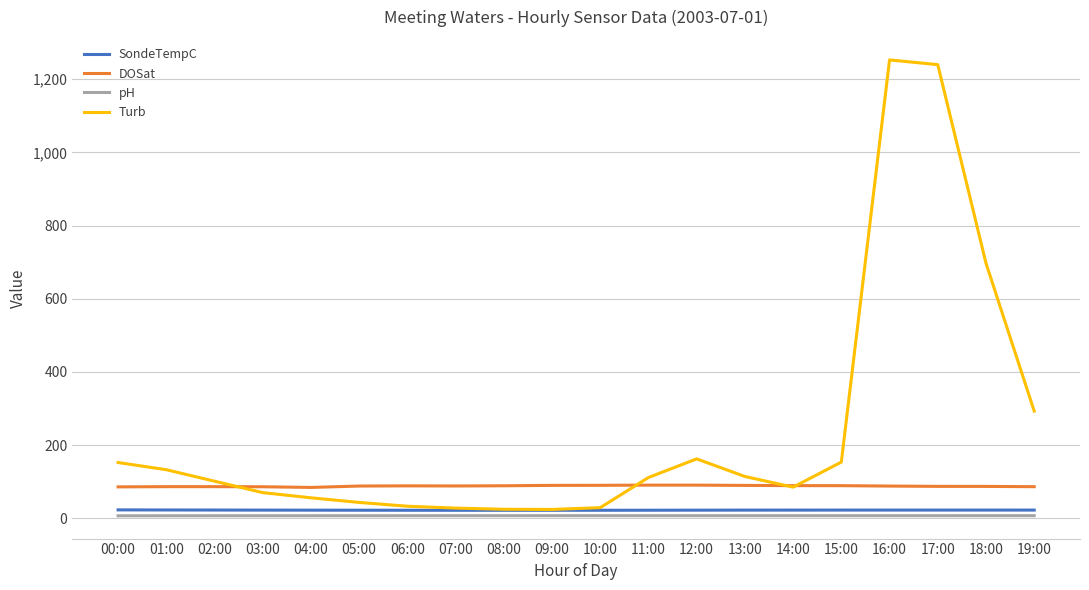

True or false: DOSat and SondeTempC intersect in this chart.

False